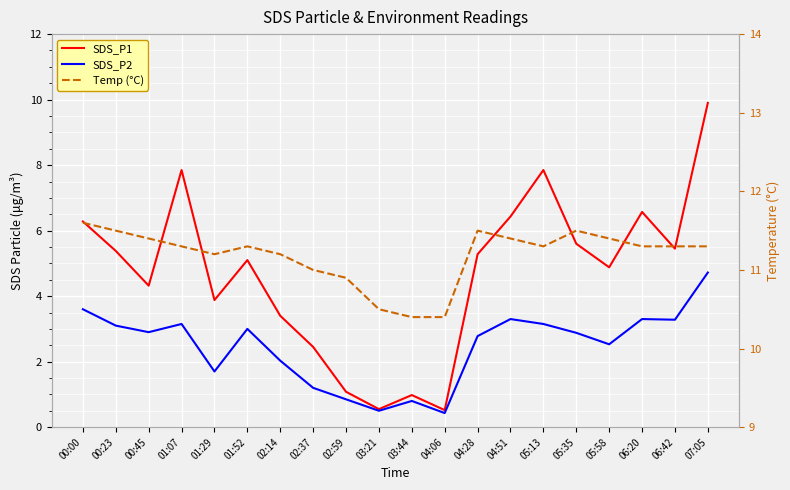

What is the difference between the highest and lowest values at 01:52?

8.3